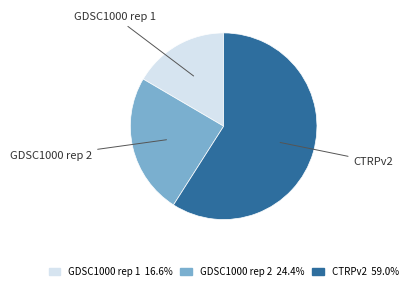

Combined, do GDSC1000 rep 2 and CTRPv2 account for over 50%?

Yes